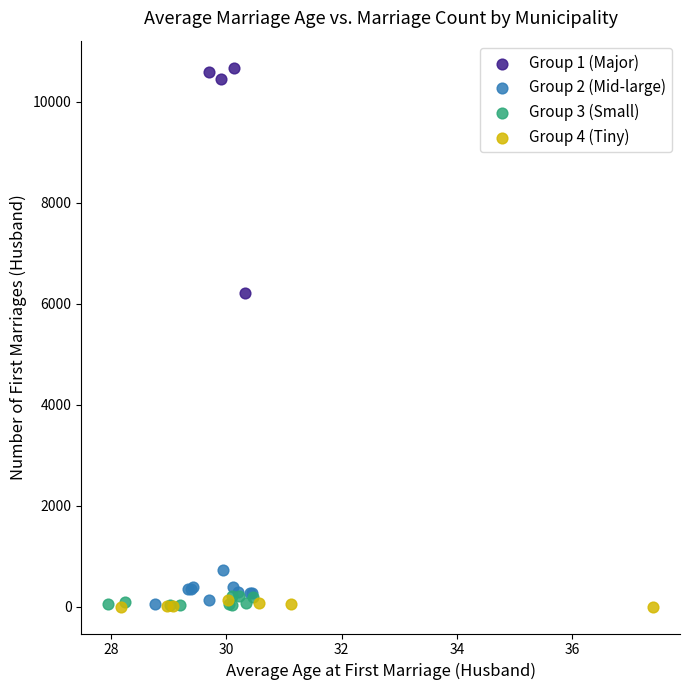

Which series contains the highest Y value?

Group 1 (Major)